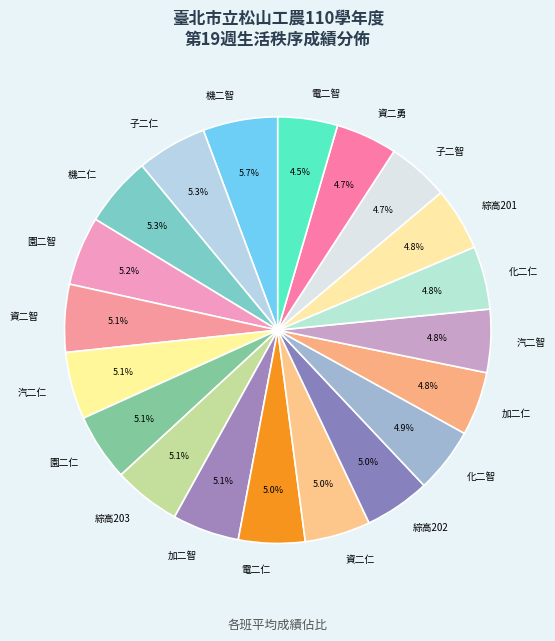

Is there any slice that represents more than half of the pie?

No